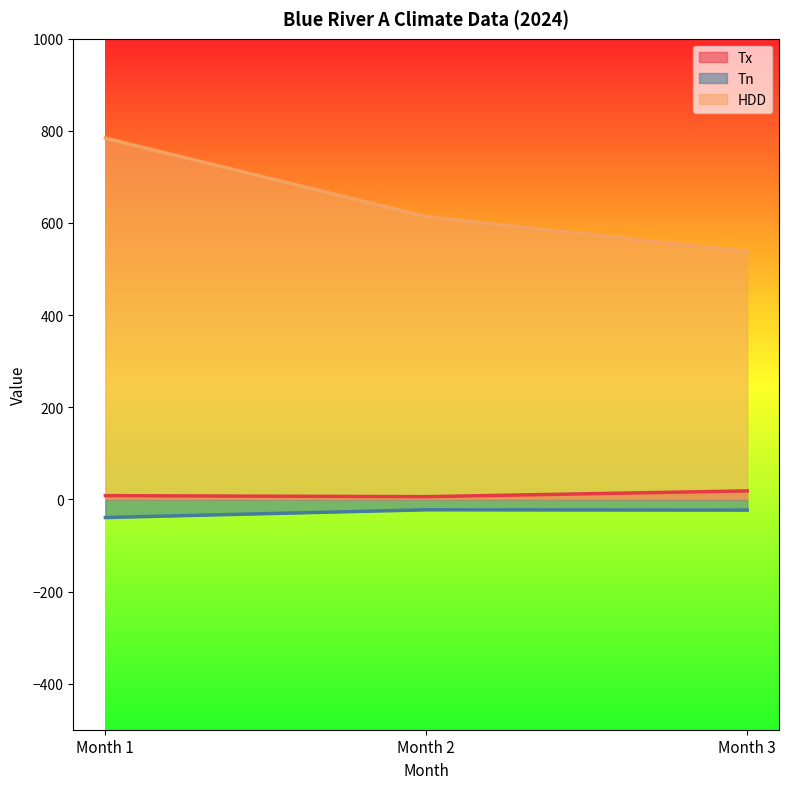

Does the chart display data point markers on the line(s)?

No